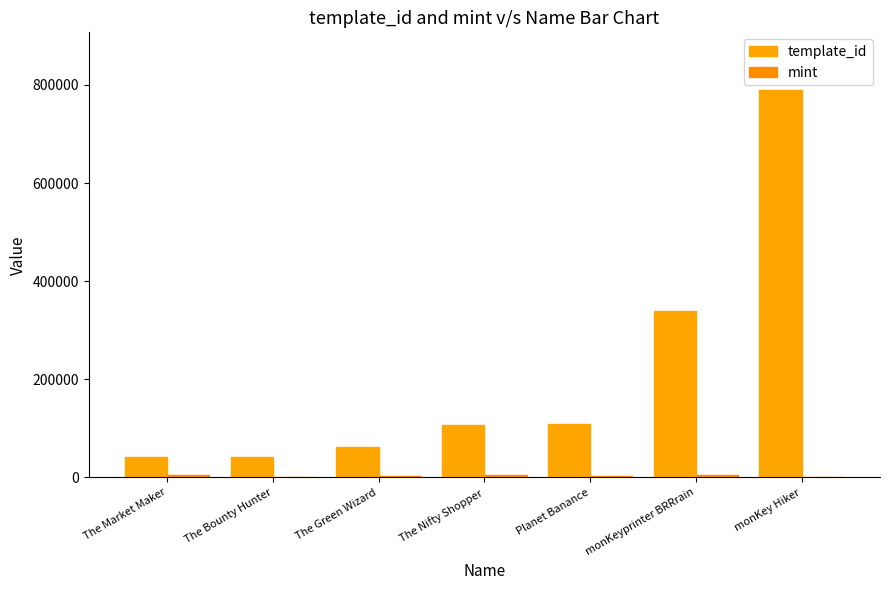

Which series has the largest total across all categories?

template_id